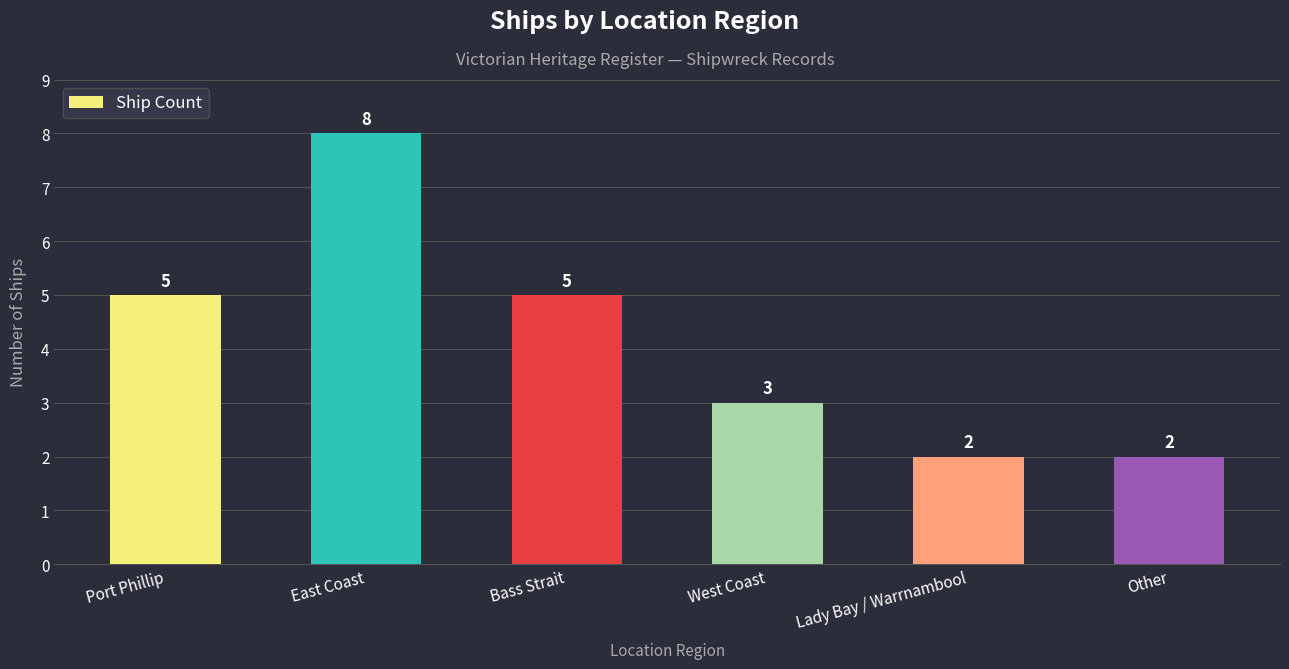

Between Port Phillip and East Coast, which is larger?

East Coast